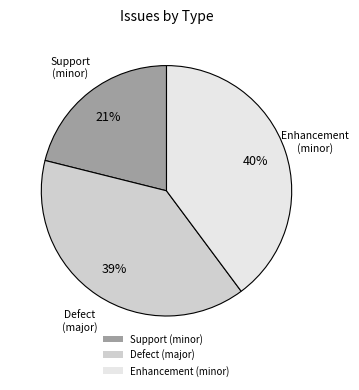

Which category has the smallest portion of the pie?

Support (minor)